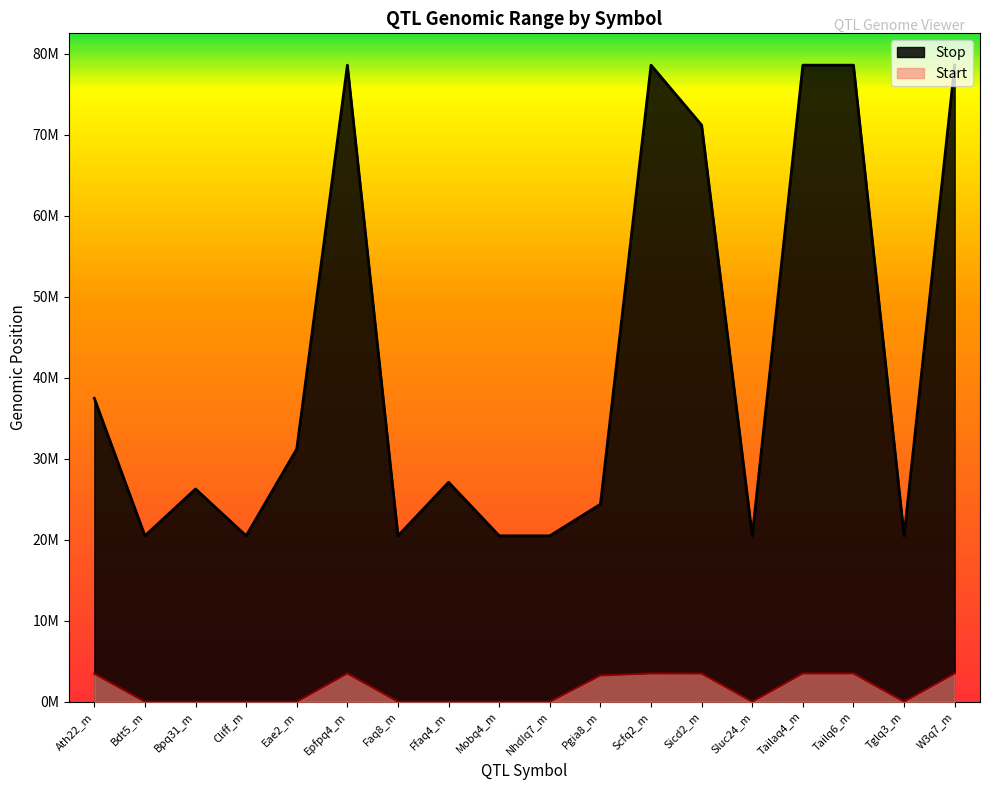

What is the difference between the Start values at Bdt5_m and Ath22_m?

3464651